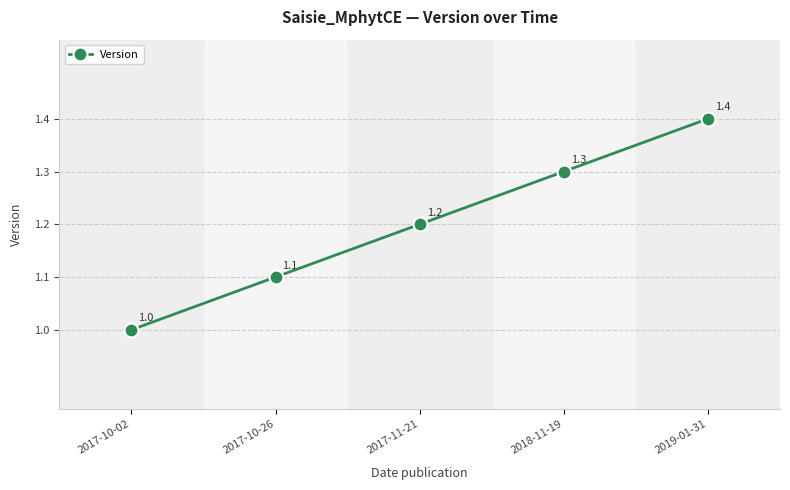

What is the minimum value shown in the chart?

1.0